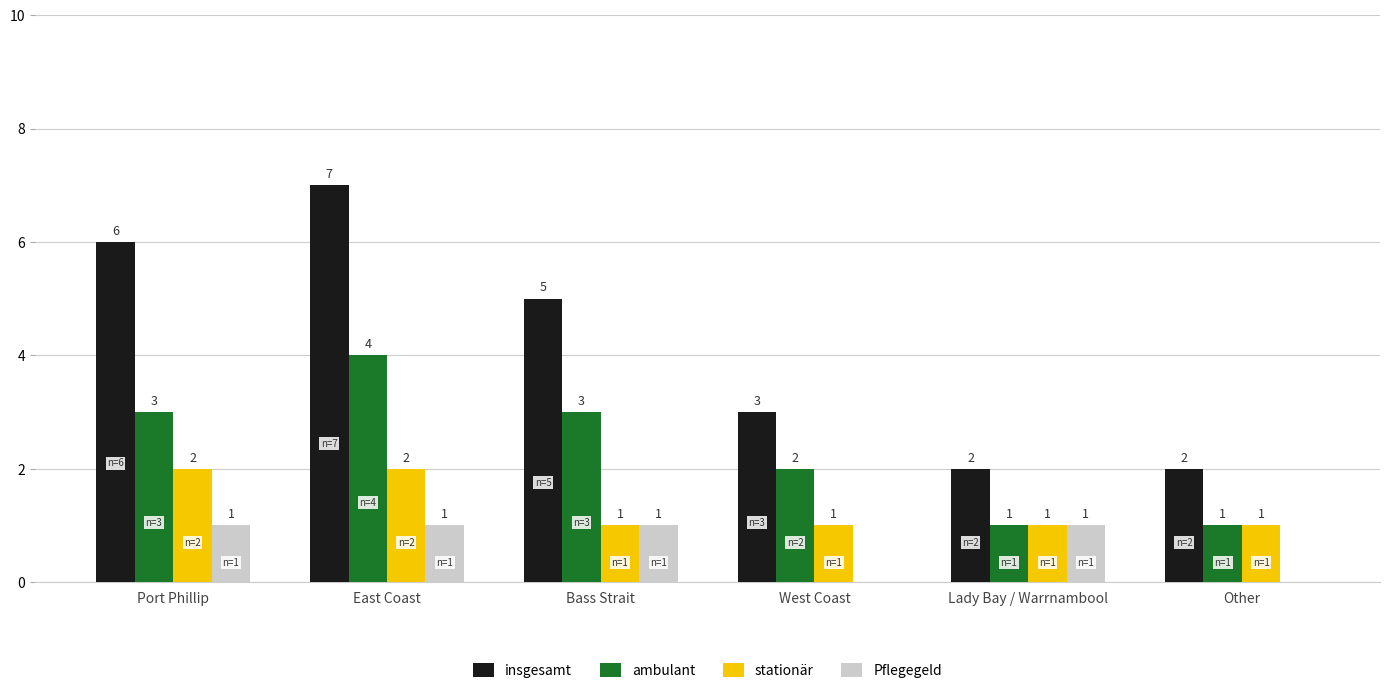

Reading right to left, transcribe all the data shown in this chart.

insgesamt: Other=2	Lady Bay / Warrnambool=2	West Coast=3	Bass Strait=5	East Coast=7	Port Phillip=6
ambulant: Other=1	Lady Bay / Warrnambool=1	West Coast=2	Bass Strait=3	East Coast=4	Port Phillip=3
stationär: Other=1	Lady Bay / Warrnambool=1	West Coast=1	Bass Strait=1	East Coast=2	Port Phillip=2
Pflegegeld: Other=0	Lady Bay / Warrnambool=1	West Coast=0	Bass Strait=1	East Coast=1	Port Phillip=1